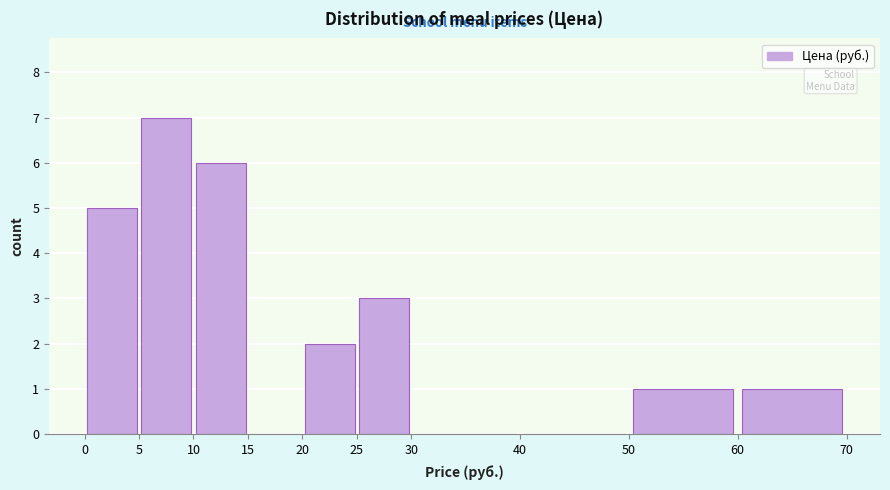

Which range on the x-axis has the tallest bar?

5 to 10